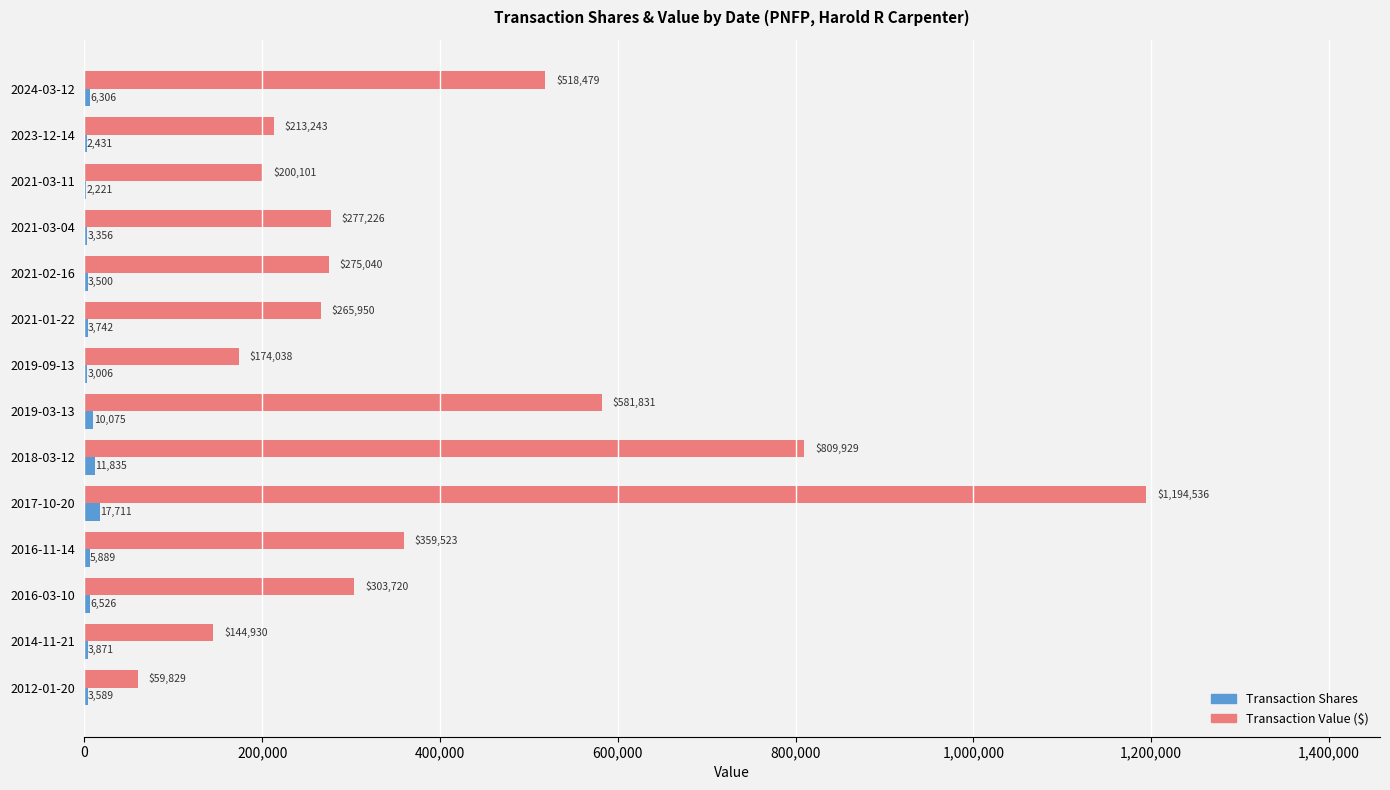

Which label corresponds to the largest value in the chart?

2017-10-20